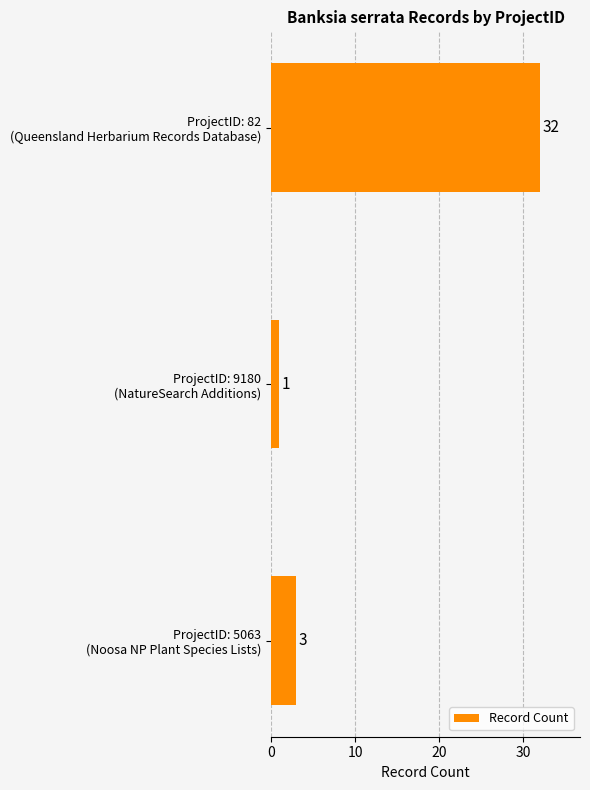

What is the greatest value displayed?

32